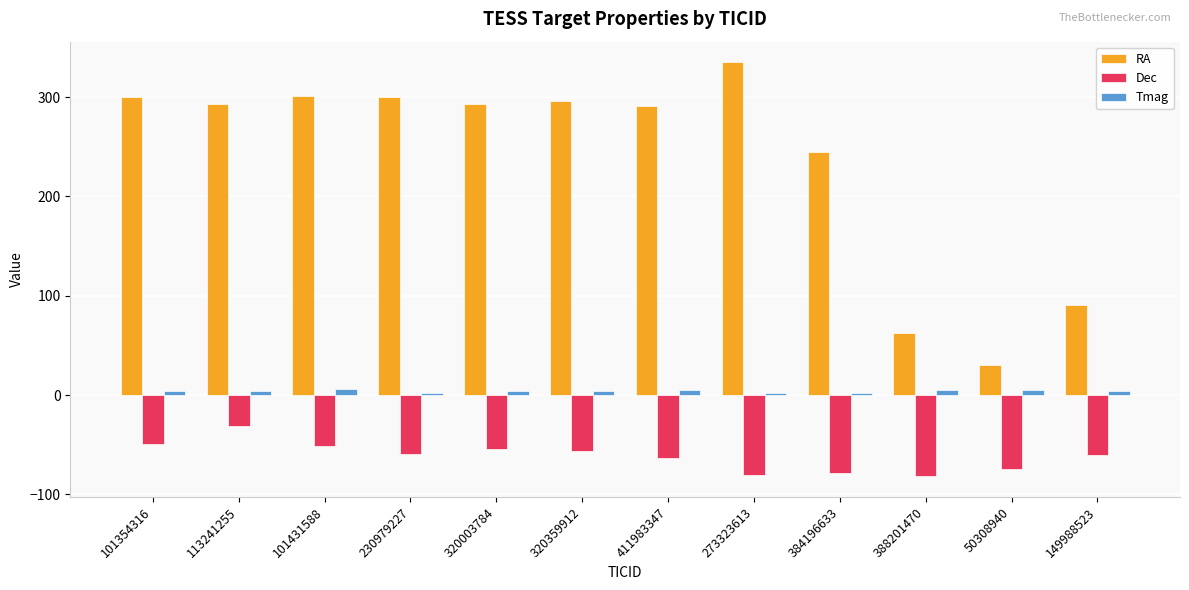

What position from the right is 113241255?

11